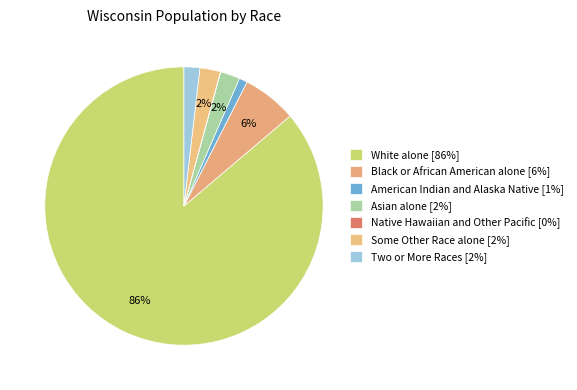

Is the sum of Two or More Races and Asian alone greater than half?

No